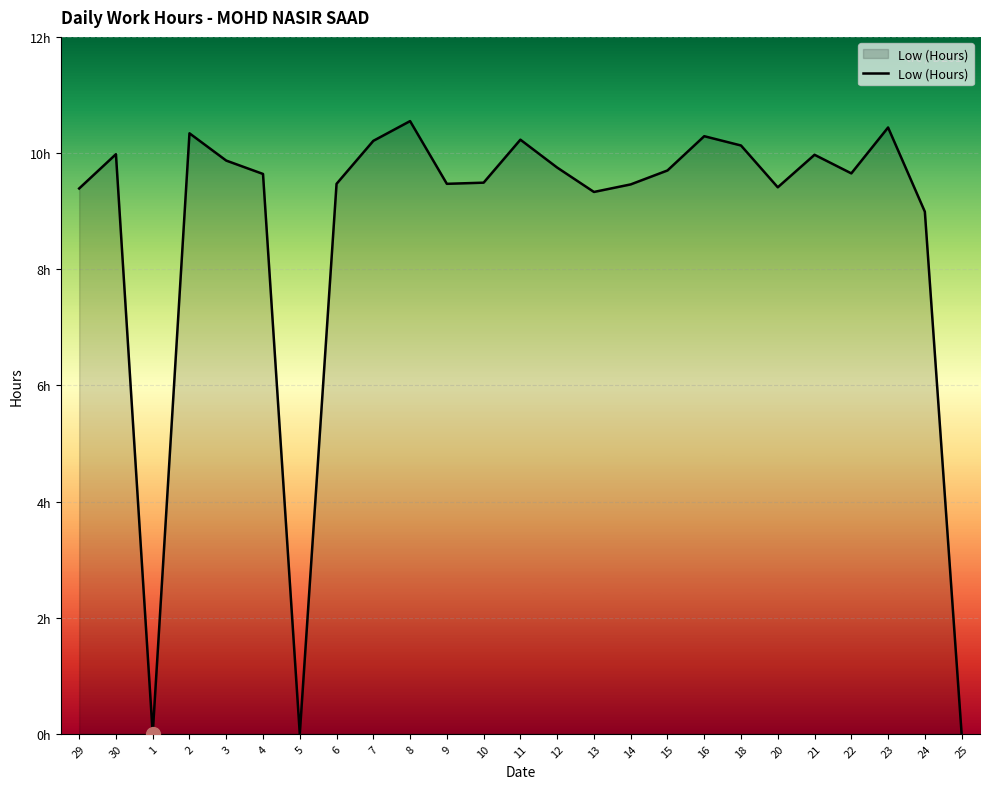

Does the chart display data point markers on the line(s)?

No